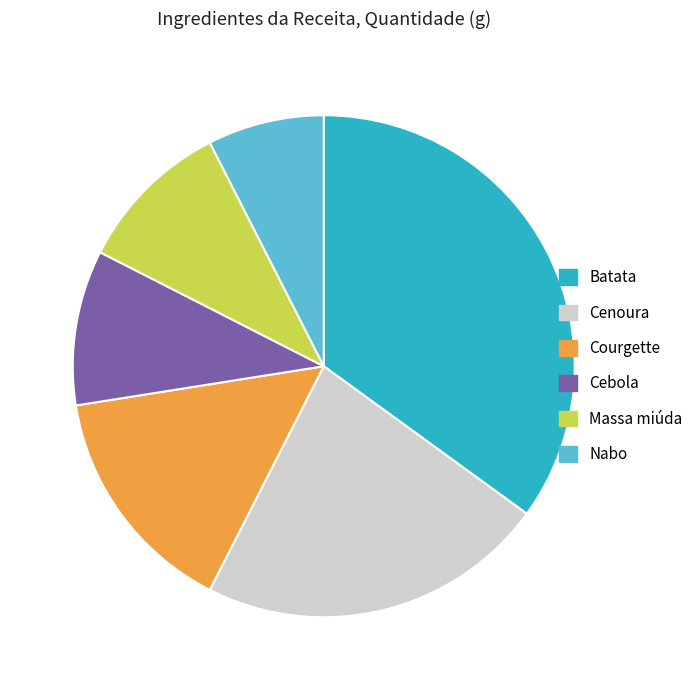

True or false: Nabo accounts for 1% of the total.

False